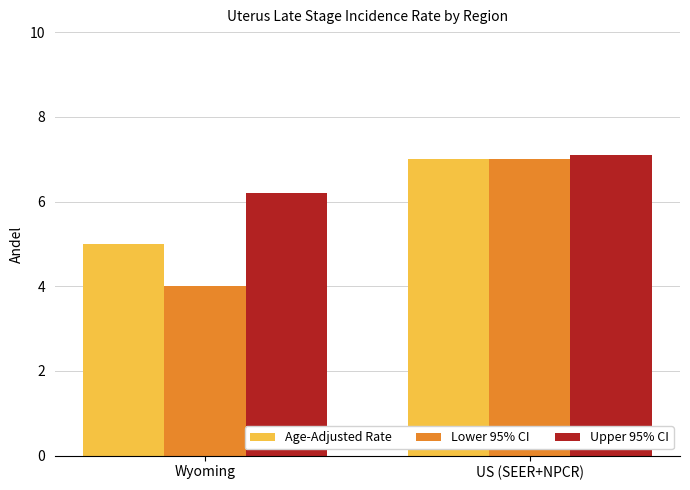

List the labels in order of Age-Adjusted Rate value, smallest first.

Wyoming, US (SEER+NPCR)